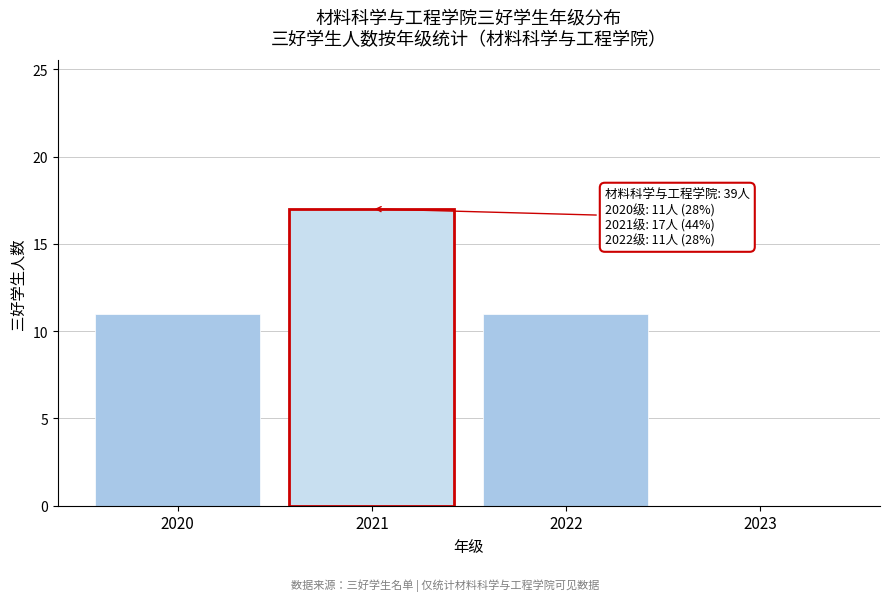

Reading left to right, what are all the values shown in this chart?

2020=11	2021=17	2022=11	2023=0